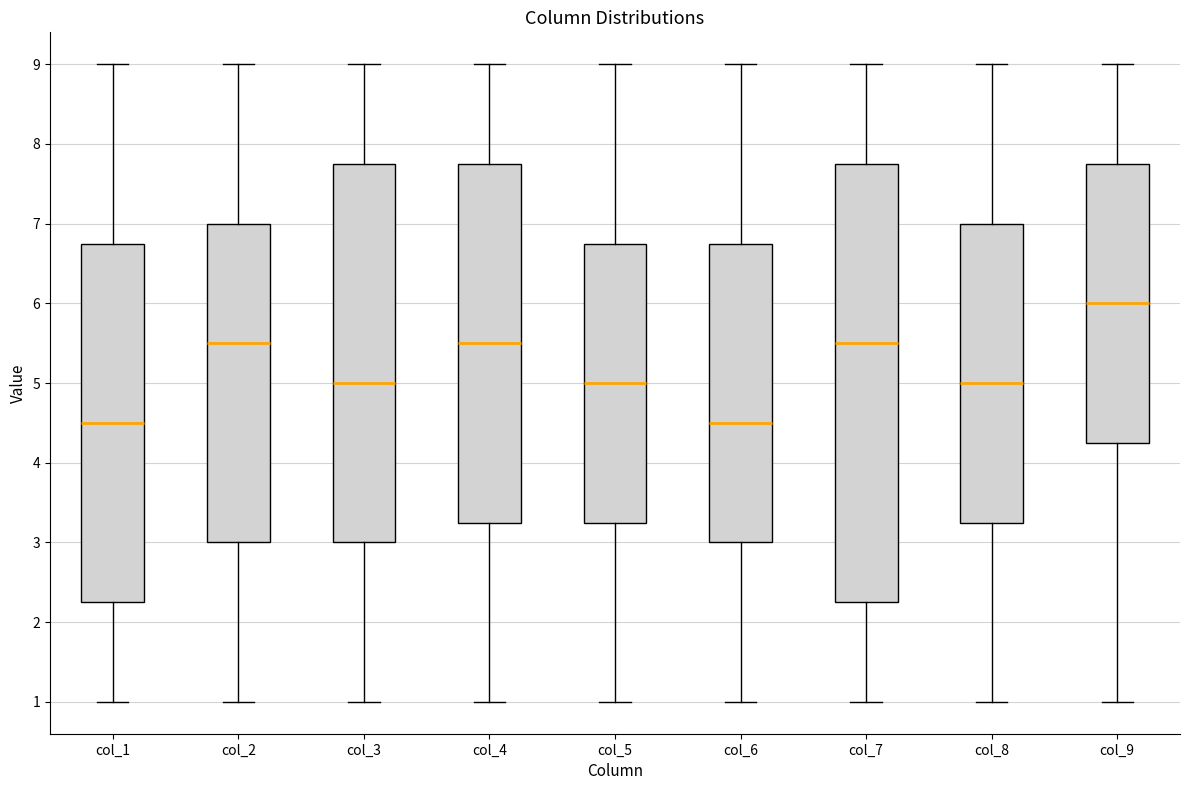

Reading left to right, transcribe this box plot: for each box, give where its median line is, the range the box spans, and where its two whiskers end, as read against the y-axis. The values are not printed on the chart, so give them approximately, as read against the axis.

col_1: median 4.5, box 2.3 to 6.8, whiskers 1.0 to 9.0
col_2: median 5.5, box 3.0 to 7.0, whiskers 1.0 to 9.0
col_3: median 5.0, box 3.0 to 7.8, whiskers 1.0 to 9.0
col_4: median 5.5, box 3.3 to 7.8, whiskers 1.0 to 9.0
col_5: median 5.0, box 3.3 to 6.8, whiskers 1.0 to 9.0
col_6: median 4.5, box 3.0 to 6.8, whiskers 1.0 to 9.0
col_7: median 5.5, box 2.3 to 7.8, whiskers 1.0 to 9.0
col_8: median 5.0, box 3.3 to 7.0, whiskers 1.0 to 9.0
col_9: median 6.0, box 4.3 to 7.8, whiskers 1.0 to 9.0